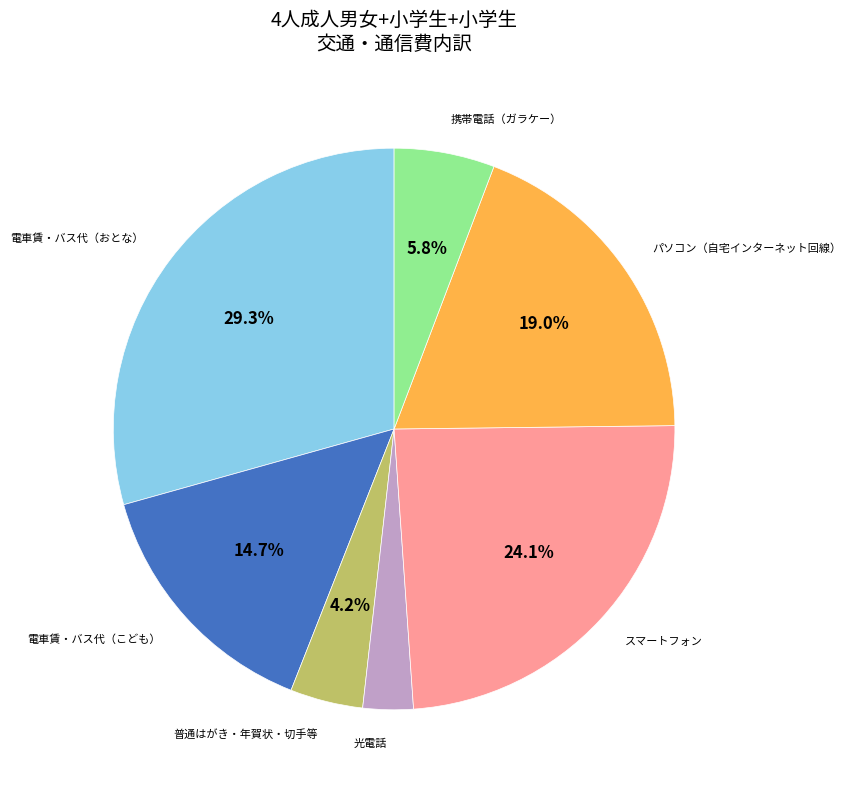

Is there any slice that represents more than half of the pie?

No